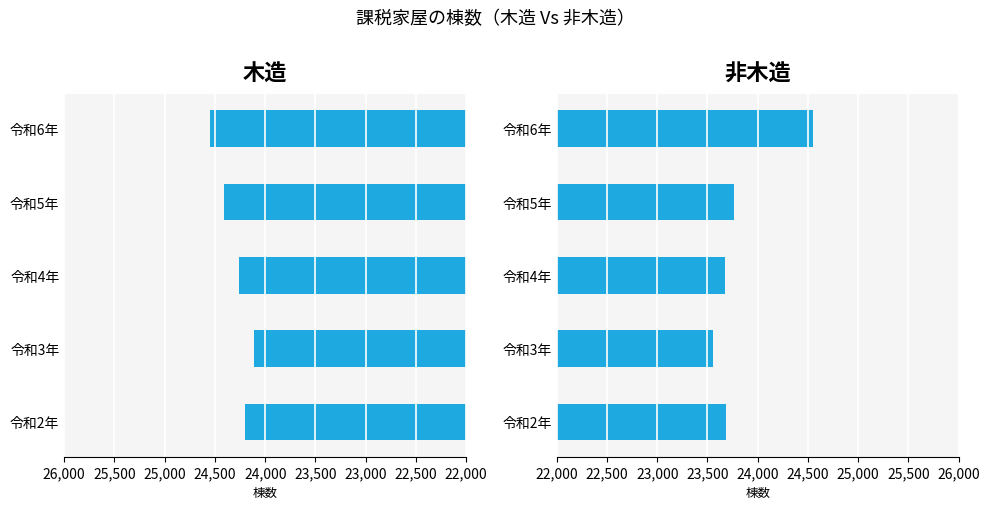

Read the 非木造_棟数 value at 令和6年.

24554